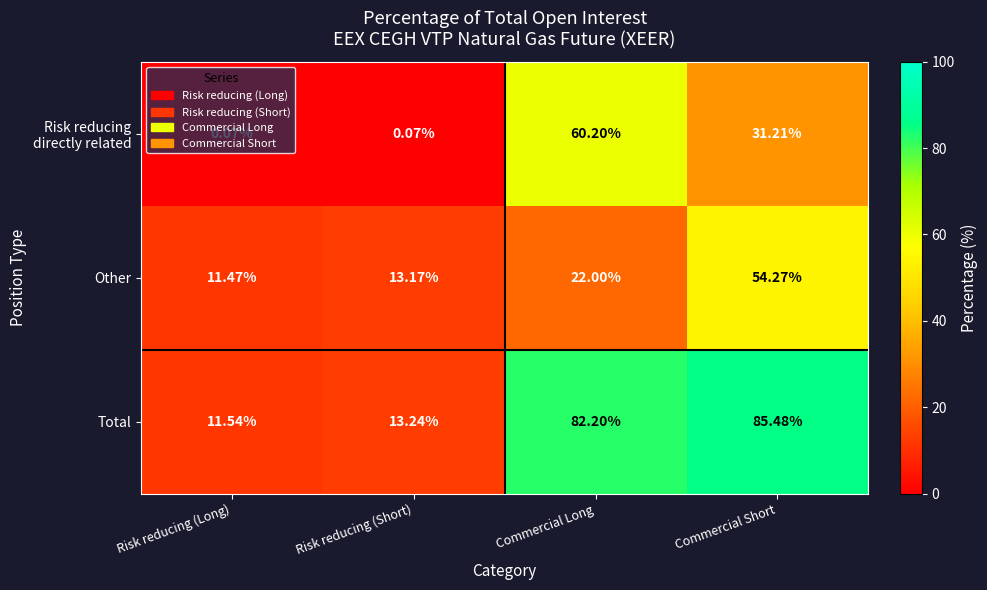

Rank the categories by Other value from lowest to highest.

Risk reducing (Long), Risk reducing (Short), Commercial Long, Commercial Short